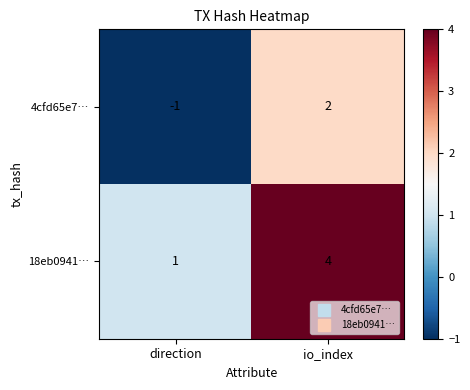

Read the 18eb0941… value at io_index.

4